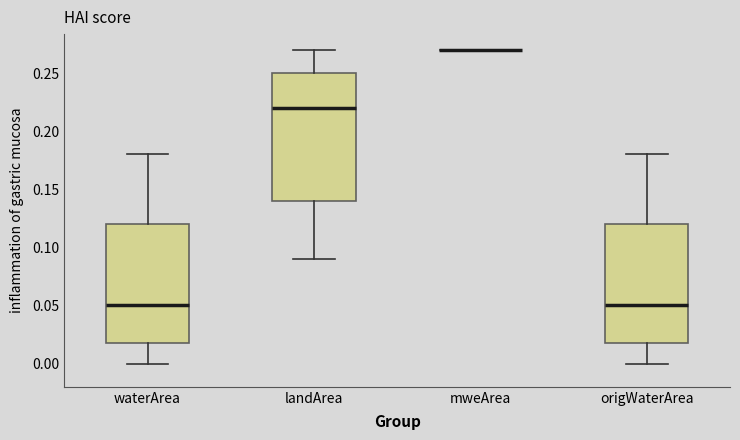

Comparing the boxes themselves (not the whiskers), which one is the tallest?

landArea